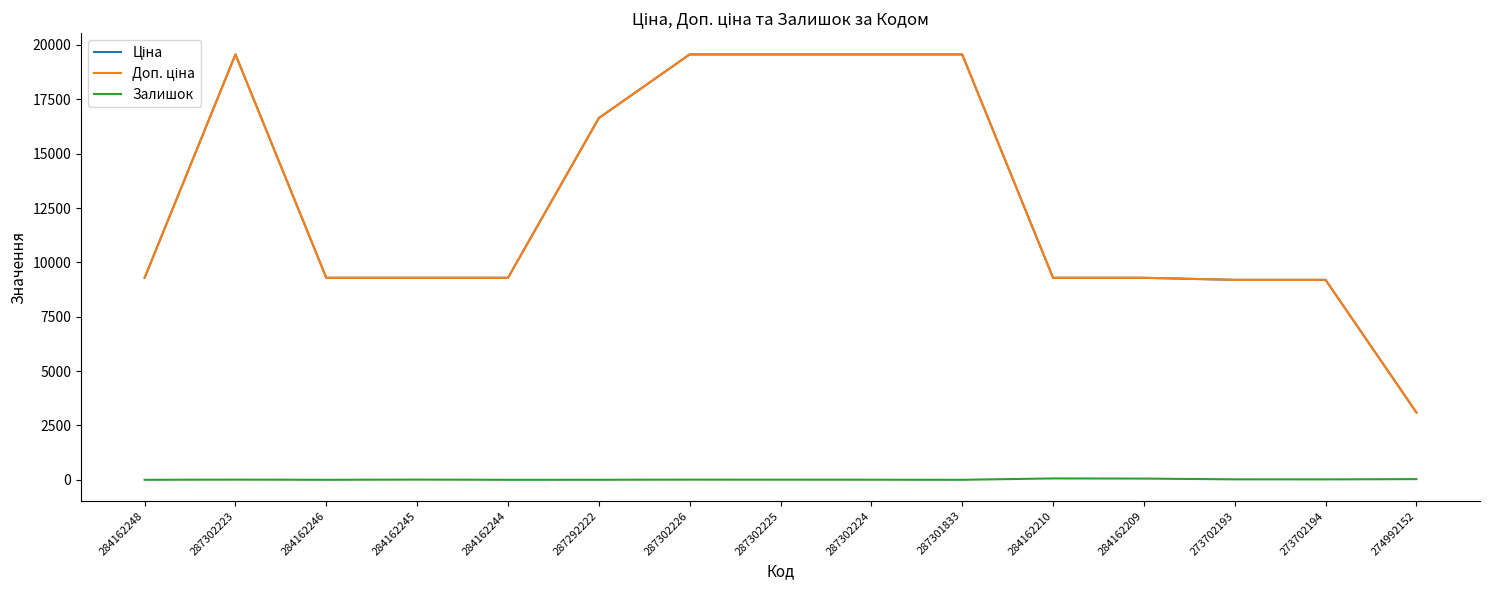

Does the chart have visible grid lines?

No